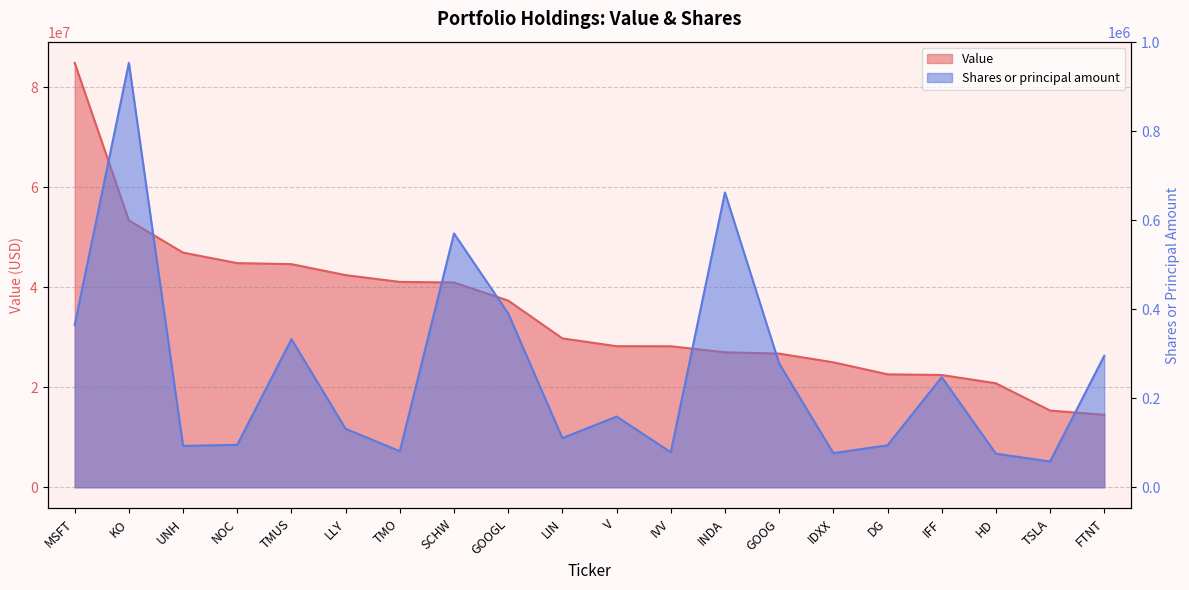

What is the lowest value of the Value series?

14506000